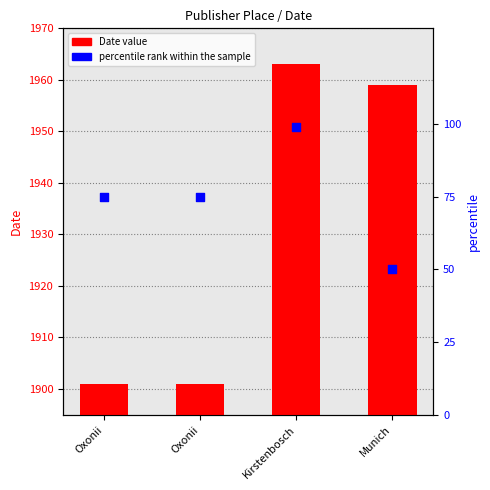

At how many categories does at least one series exceed 1698?

4